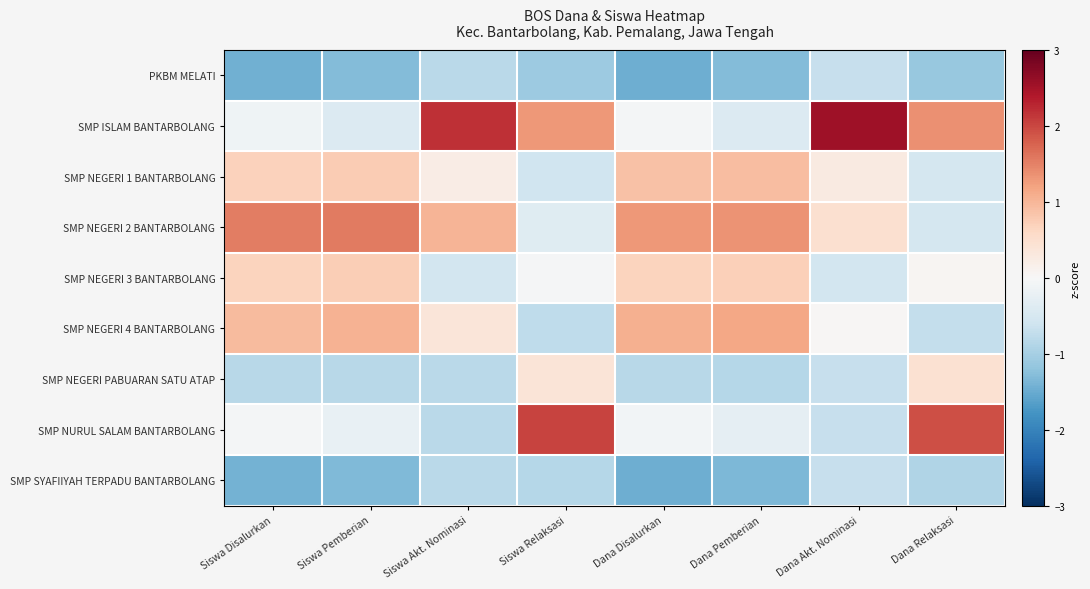

Rank the series at Siswa Pemberian from highest to lowest value.

SMP NEGERI 2 BANTARBOLANG, SMP NEGERI 4 BANTARBOLANG, SMP NEGERI 1 BANTARBOLANG, SMP NEGERI 3 BANTARBOLANG, SMP NURUL SALAM BANTARBOLANG, SMP ISLAM BANTARBOLANG, SMP NEGERI PABUARAN SATU ATAP, PKBM MELATI, SMP SYAFIIYAH TERPADU BANTARBOLANG